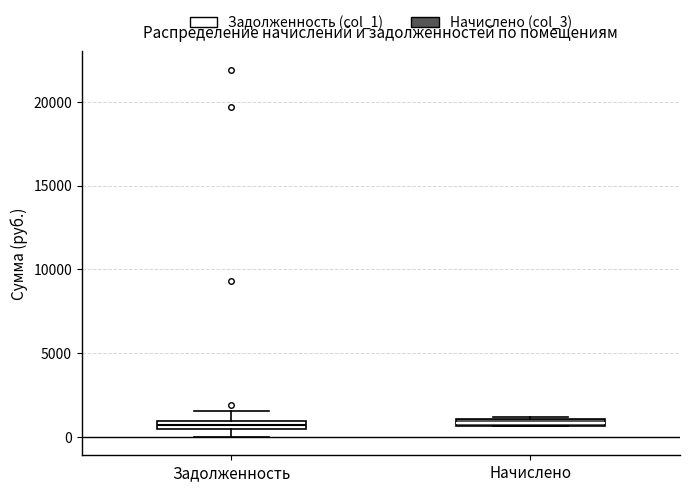

Where is the upper edge of the box for Начислено on the y-axis? The values are not printed on the chart, so give them approximately, as read against the axis.

1000